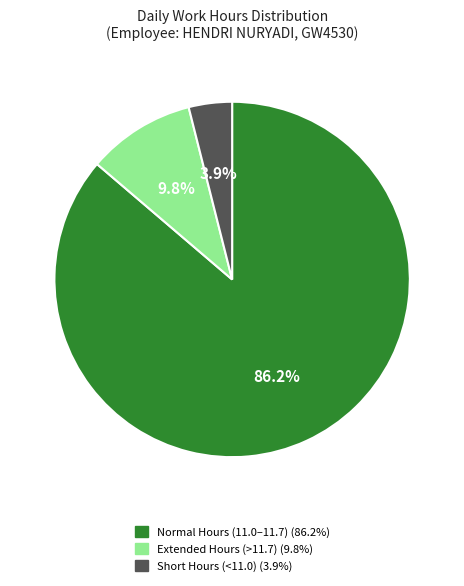

Is there a majority slice in this chart?

Yes